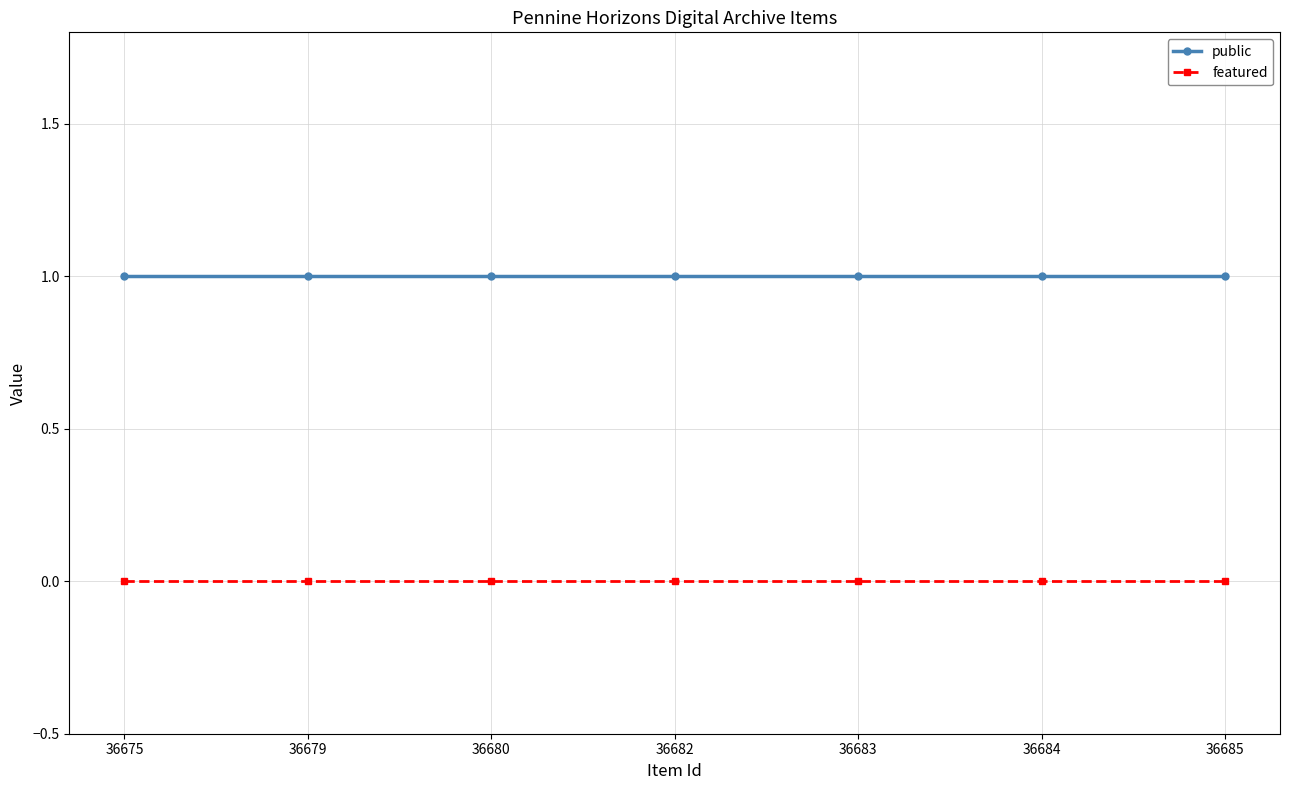

True or false: featured and public intersect in this chart.

False